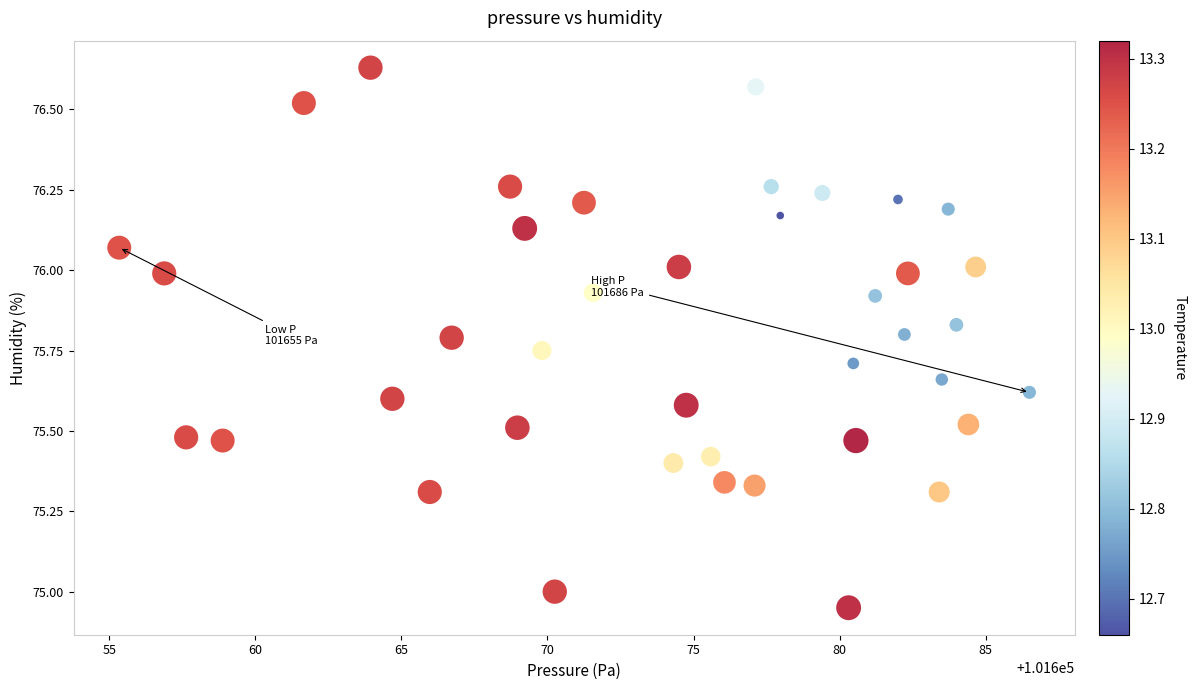

What is the range of X values (max minus min)?

31.2